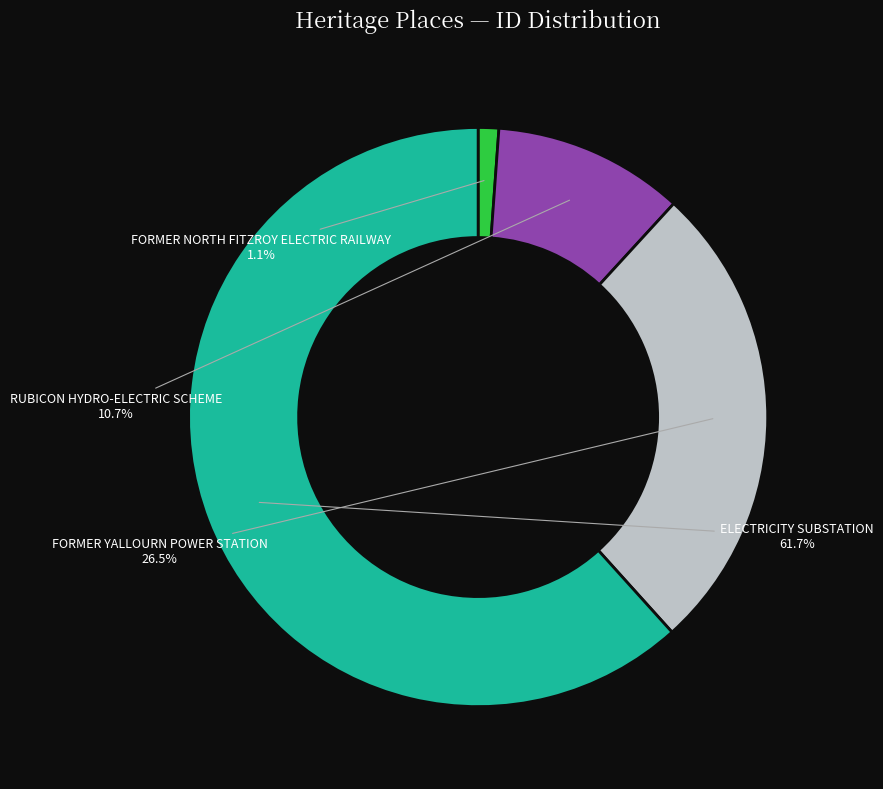

To the nearest percent, what portion does FORMER NORTH FITZROY ELECTRIC RAILWAY represent?

1%